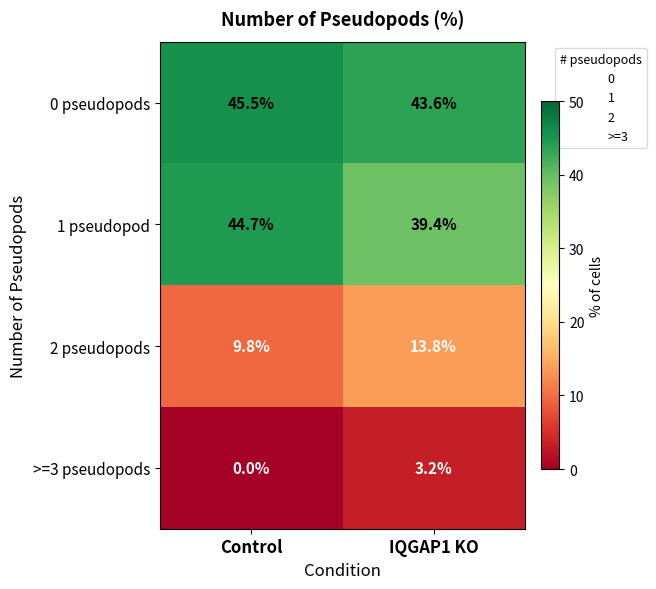

What is the difference between the highest and lowest values at IQGAP1 KO?

40.4